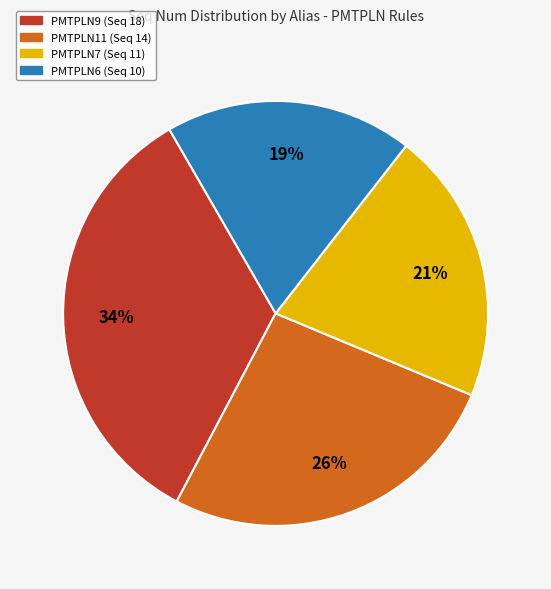

Is there any slice that represents more than half of the pie?

No